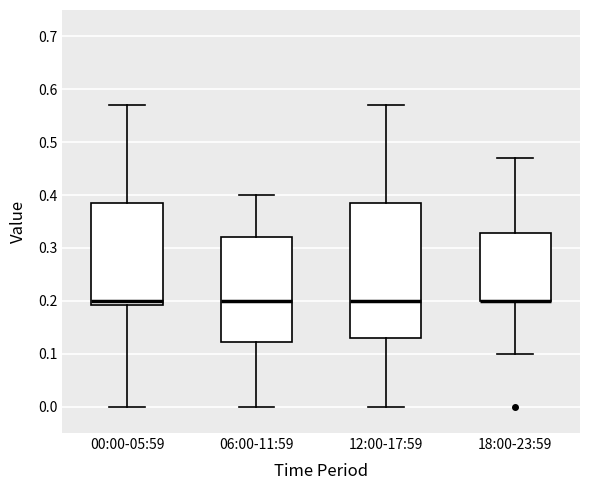

Reading left to right, read every box against the y-axis: the position of its median line, the range the box covers, and the ends of its whiskers. The values are not printed on the chart, so give them approximately, as read against the axis.

00:00-05:59: median 0.20, box 0.19 to 0.39, whiskers 0.00 to 0.57
06:00-11:59: median 0.20, box 0.12 to 0.32, whiskers 0.00 to 0.40
12:00-17:59: median 0.20, box 0.13 to 0.39, whiskers 0.00 to 0.57
18:00-23:59: median 0.20 (drawn on the box's lower edge), box 0.20 to 0.33, whiskers 0.10 to 0.47